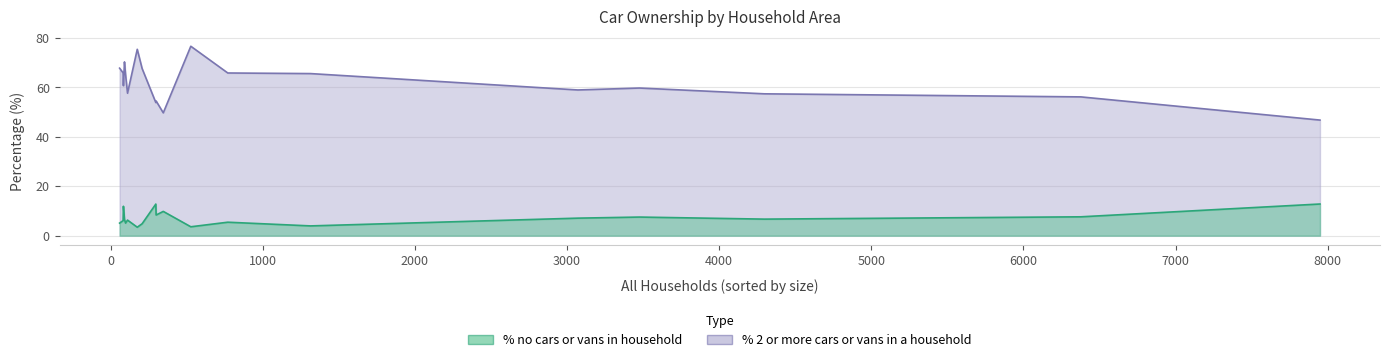

Reading left to right, what are all the values shown in this chart?

% no cars or vans in household: Portesham=9.8	Alderholt=4.0	Chalbury=5.1	Colehill=7.1	Corfe Mullen=6.7	Cranborne=8.4	Edmondsham=11.9	Ferndown Town=12.8	Gussage All Saints=5.1	Gussage St. Michael=6.6	Hinton=3.4	Holt=3.6	Horton=4.8	Crichel=6.3	Pamphill=12.8	St. Leonards=7.5	Shapwick=6.1	Sturminster Marshall=5.5	Verwood=7.6
% 2 or more cars or vans in a household: Portesham=49.7	Alderholt=65.6	Chalbury=67.8	Colehill=59.0	Corfe Mullen=57.4	Cranborne=54.5	Edmondsham=60.7	Ferndown Town=46.8	Gussage All Saints=65.3	Gussage St. Michael=70.3	Hinton=75.4	Holt=76.7	Horton=67.6	Crichel=57.7	Pamphill=53.9	St. Leonards=59.8	Shapwick=65.9	Sturminster Marshall=65.8	Verwood=56.2